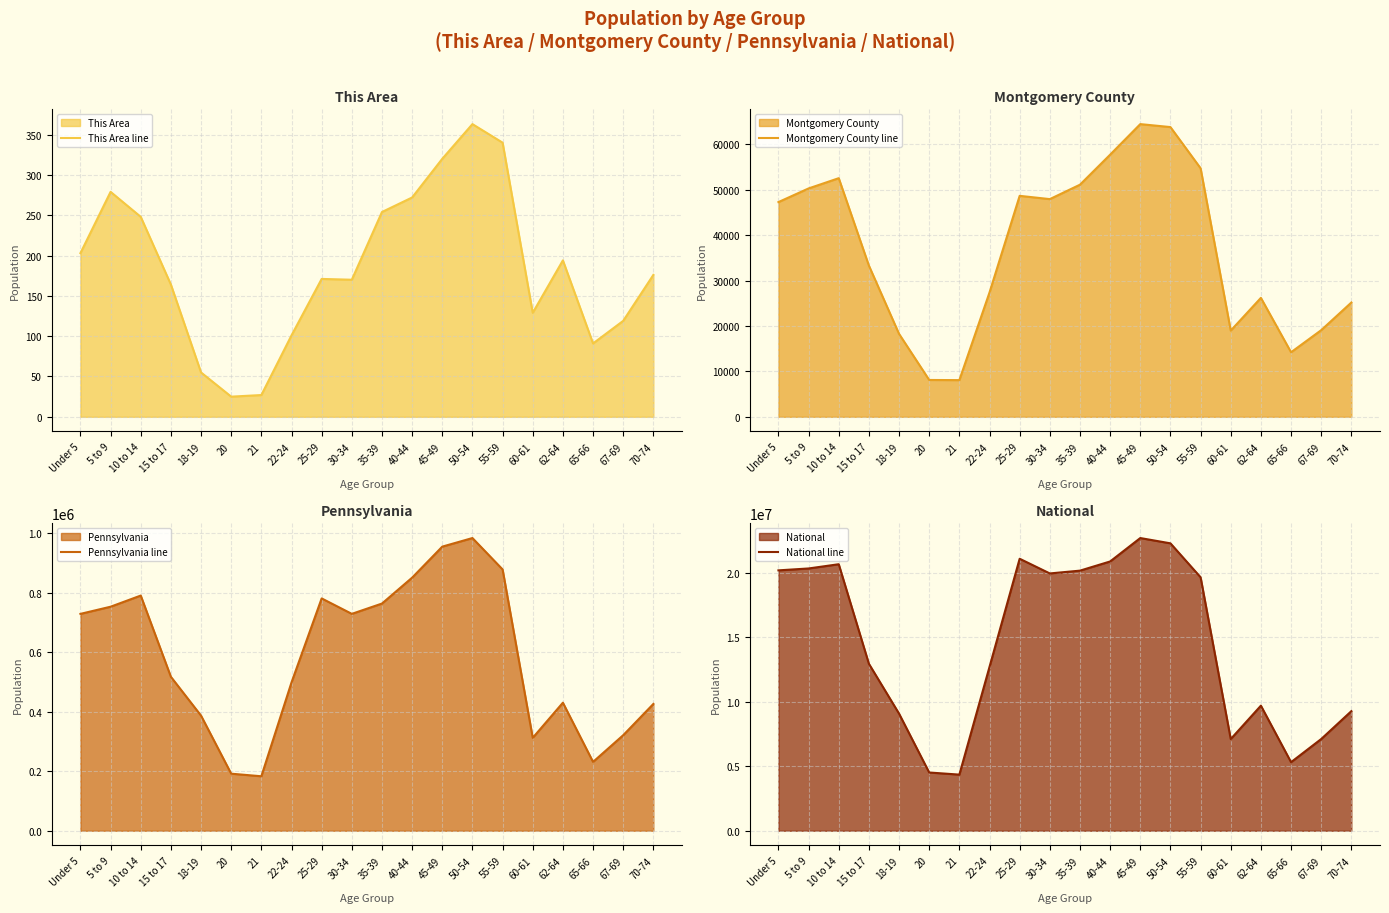

What is the total value across all series at 62-64?

10161313